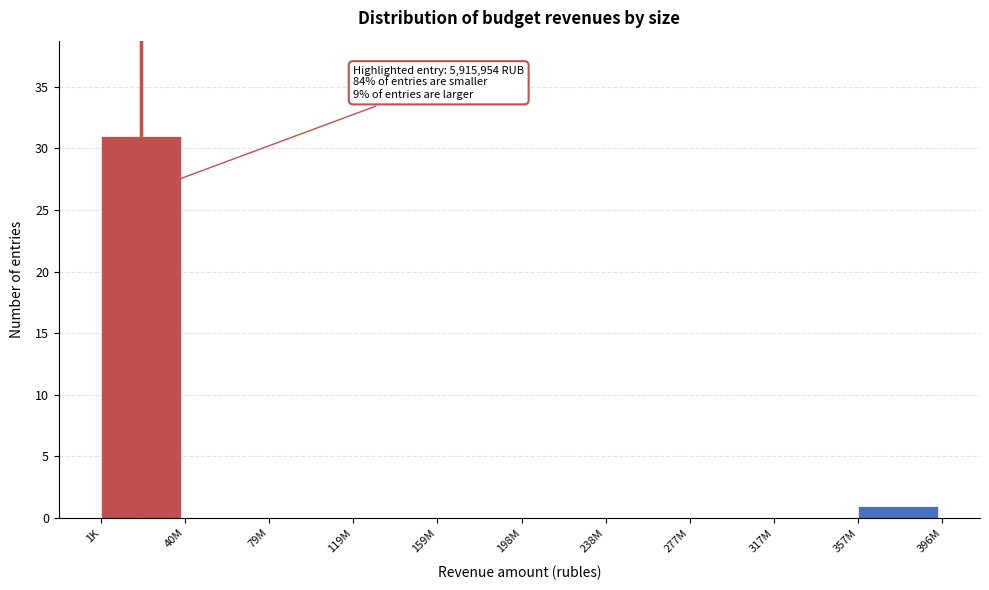

Reading left to right, transcribe all the data shown in this chart.

1K=31	40M=0	79M=0	119M=0	159M=0	198M=0	238M=0	277M=0	317M=0	357M=1